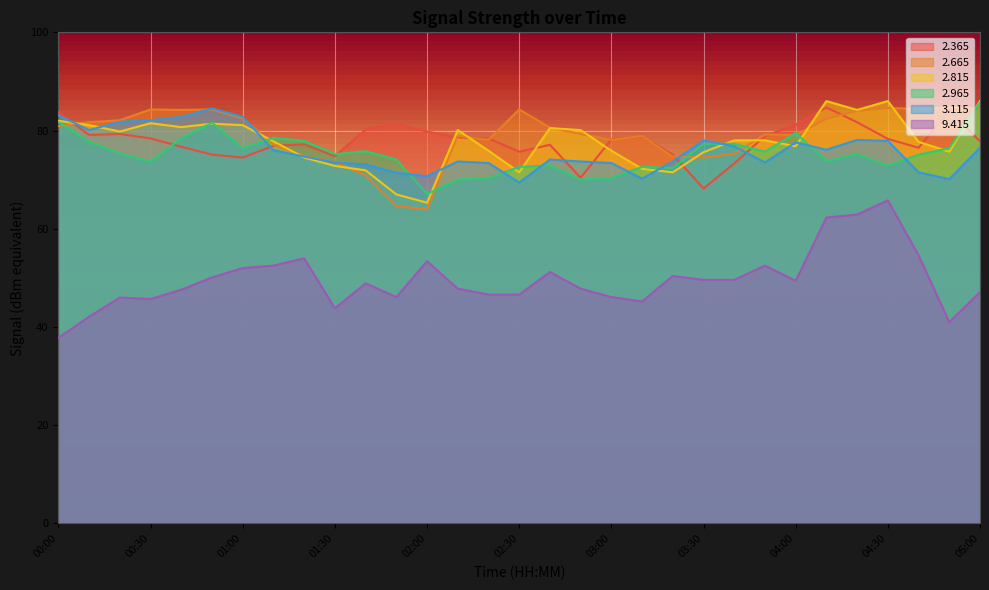

What is the label of the 5th point from the right?

04:20